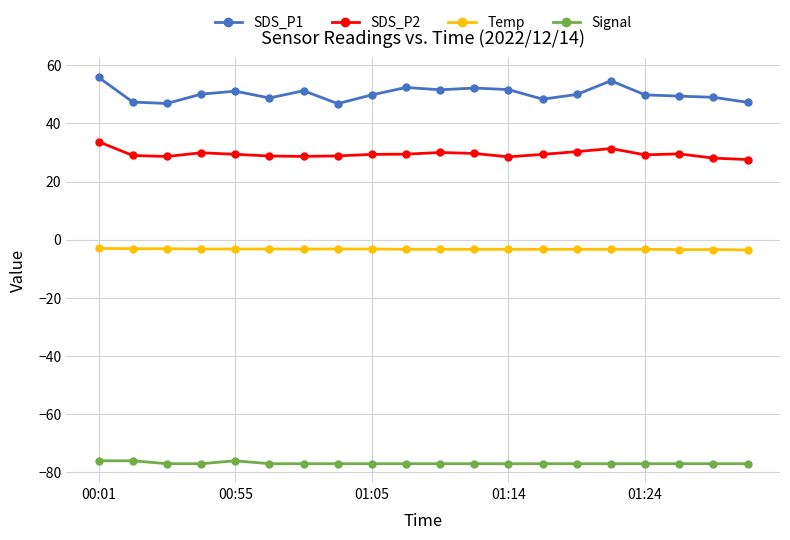

What is the highest value of the Temp series?

-3.0